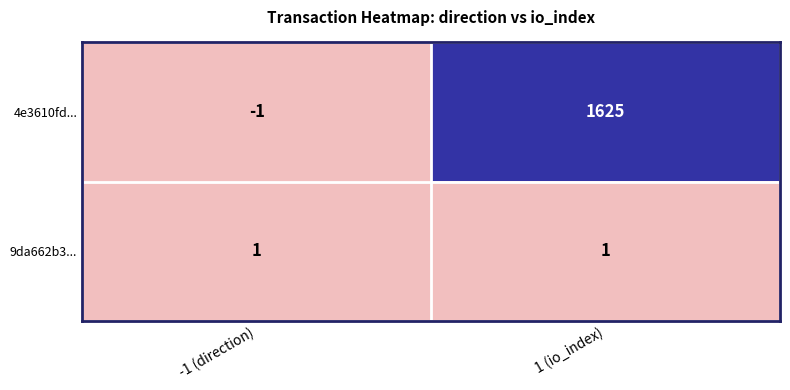

Reading left to right, list all the values displayed in this chart.

4e3610fd...: -1 (direction)=-1	1 (io_index)=1625
9da662b3...: -1 (direction)=1	1 (io_index)=1